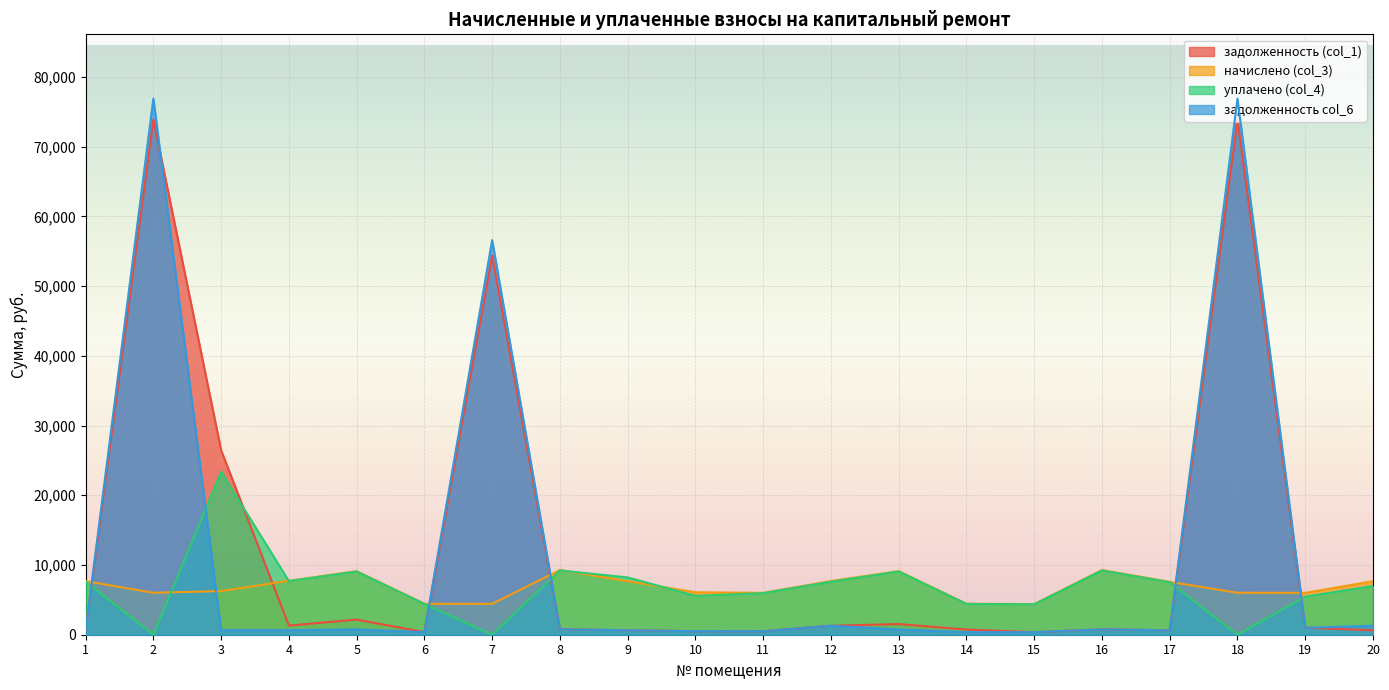

At which label does начислено (col_3) first exceed 7581?

1